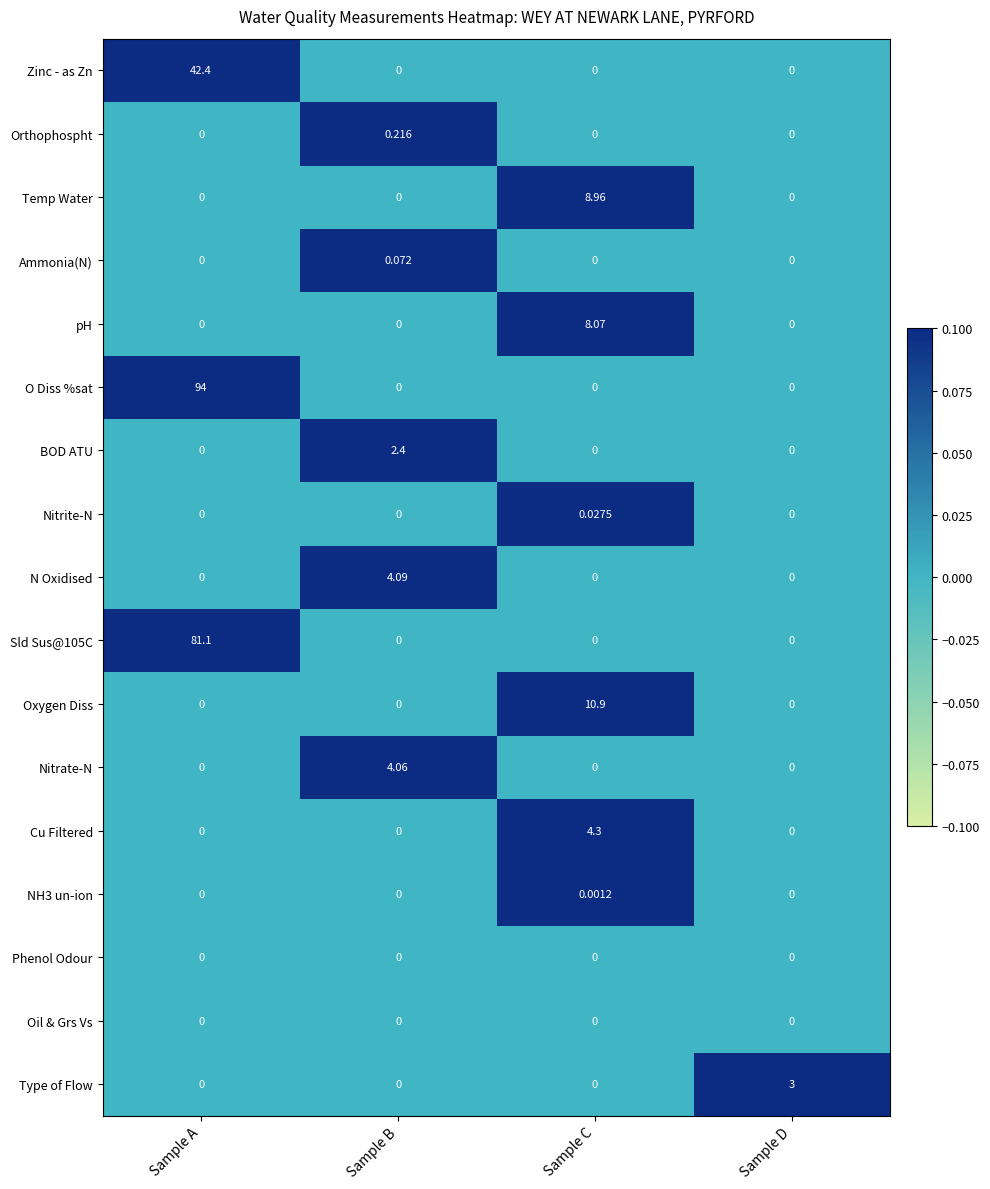

Which series has the widest spread of values?

O Diss %sat